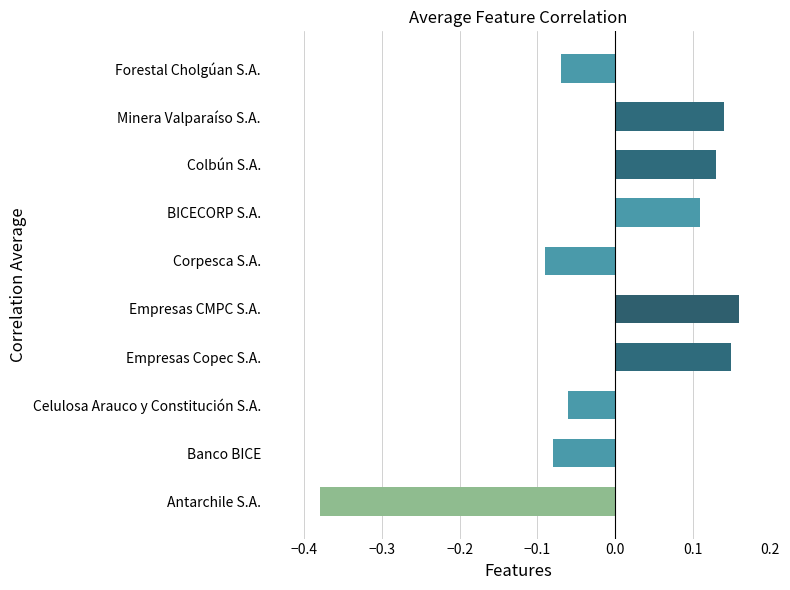

Does the chart contain any negative values?

Yes